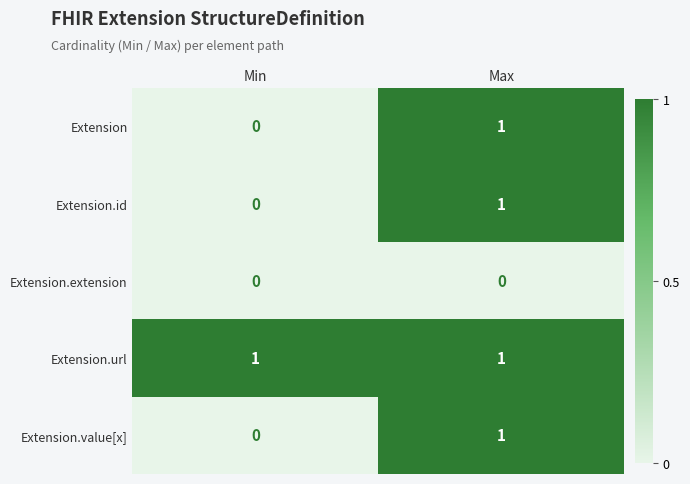

At which label is Extension.value[x] closest to 0?

Min